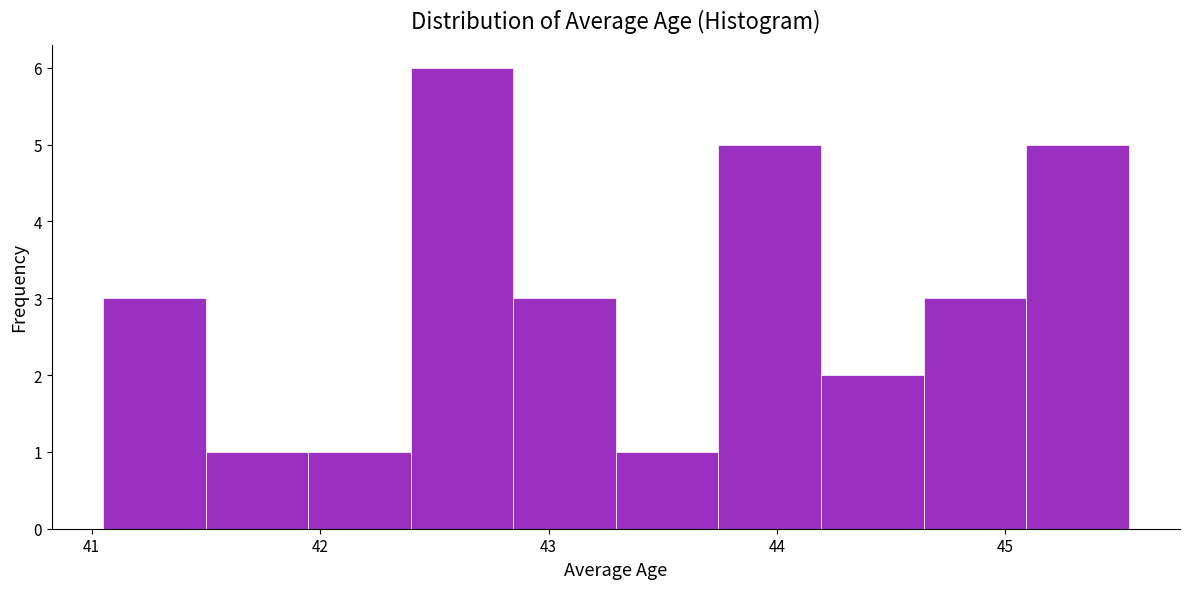

What is the height of the bar covering 43.3 to 43.7 on the x-axis? Neither the bar edges nor the heights are printed on the chart, so give them approximately, as read against the axes.

1